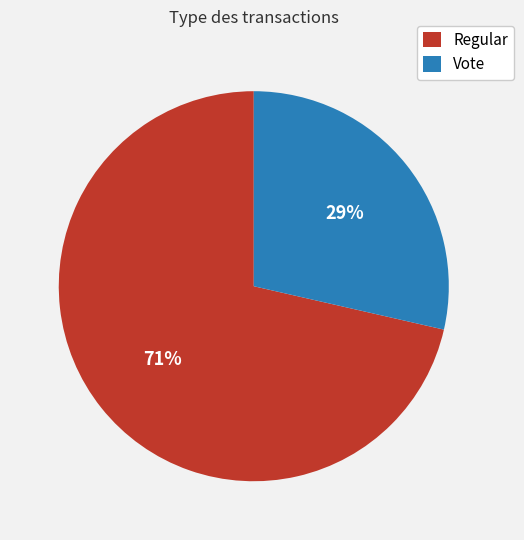

Which slice is the largest?

Regular